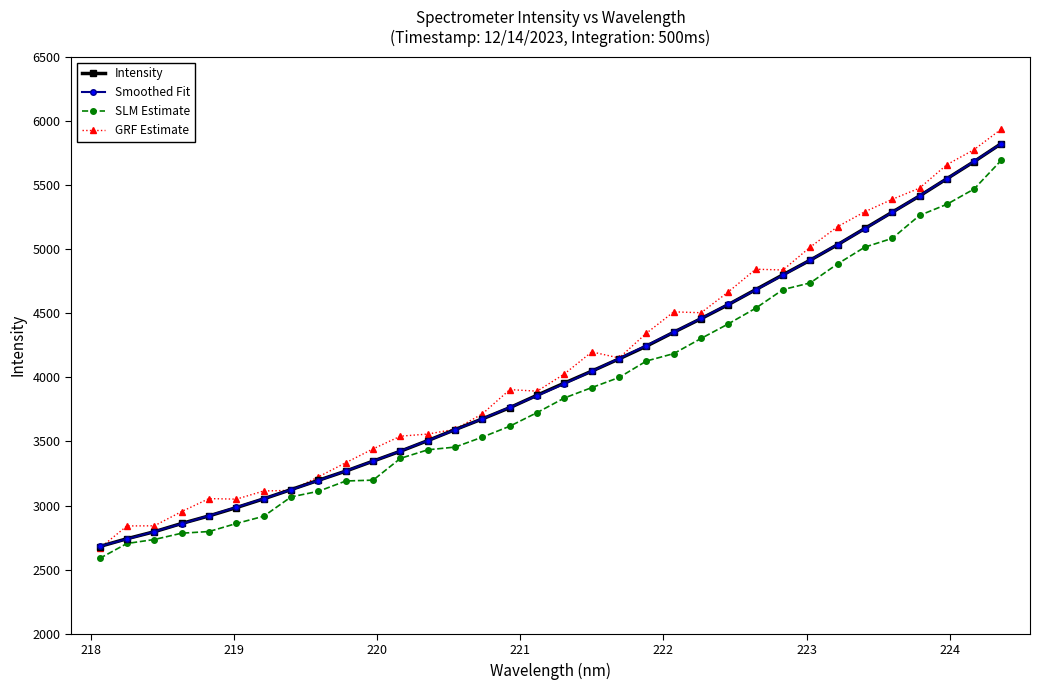

How many data points in GRF Estimate are above 4026?

17